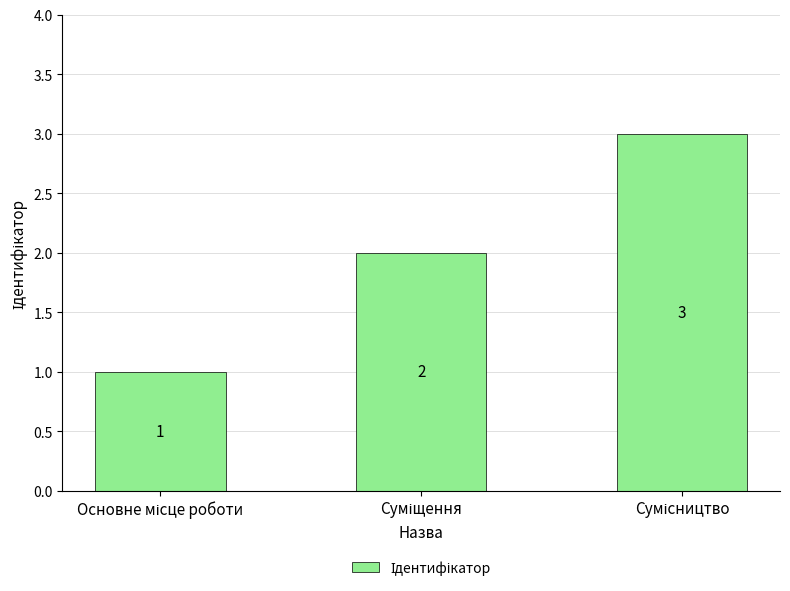

What is the greatest value displayed?

3